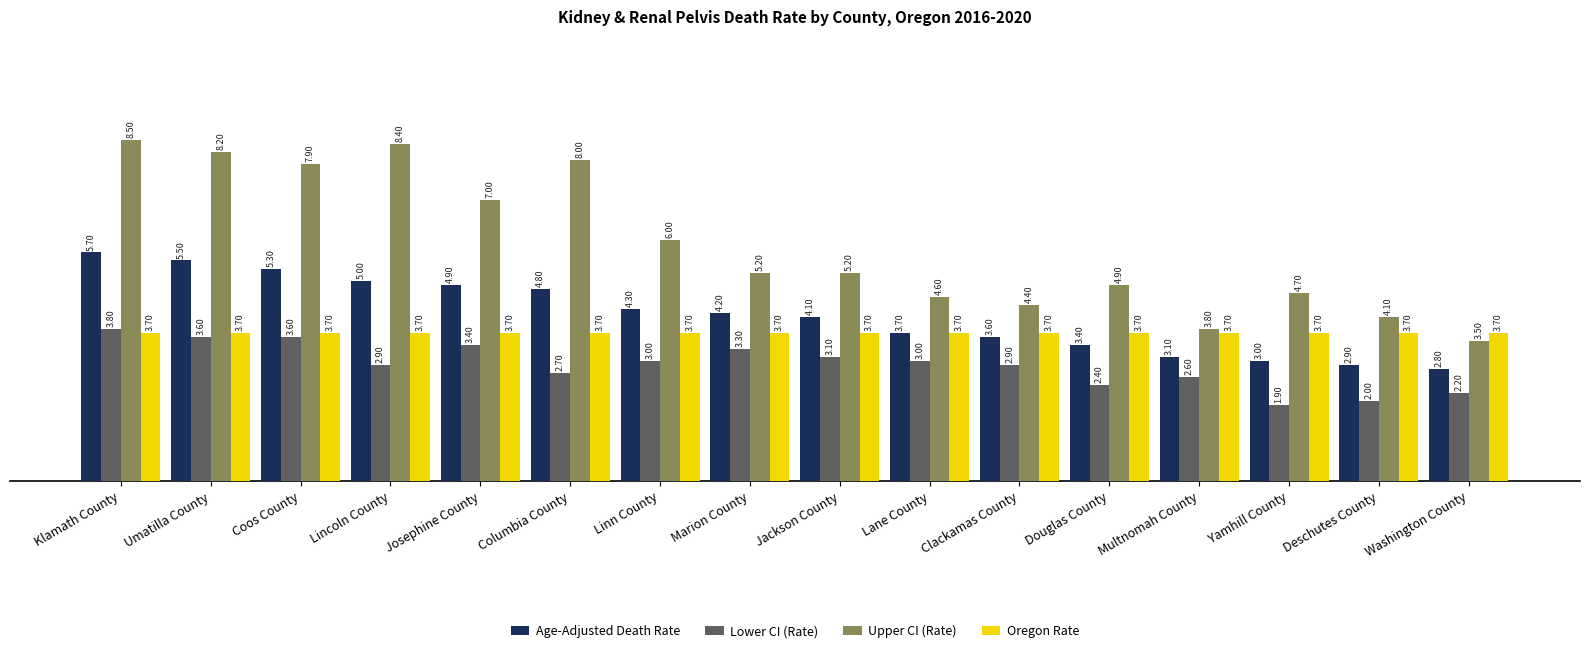

The Oregon Rate series shows 1.3 at Columbia County. True or false?

False